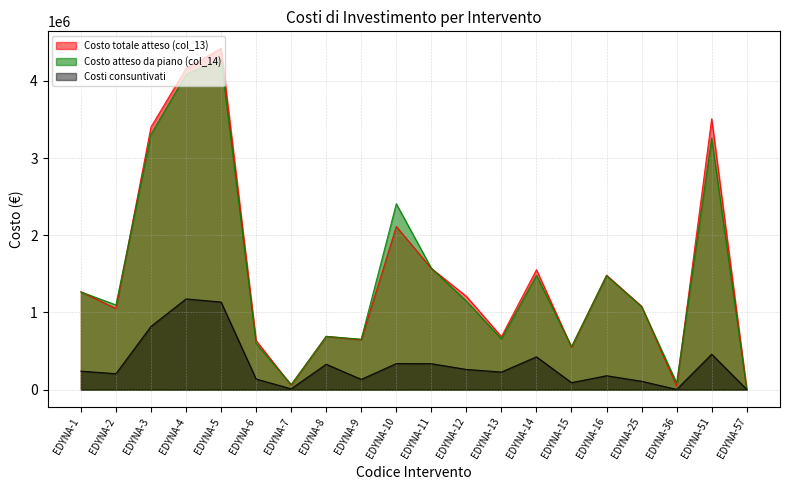

What is the difference between the maximum and minimum values in the Costi consuntivati series?

1172142